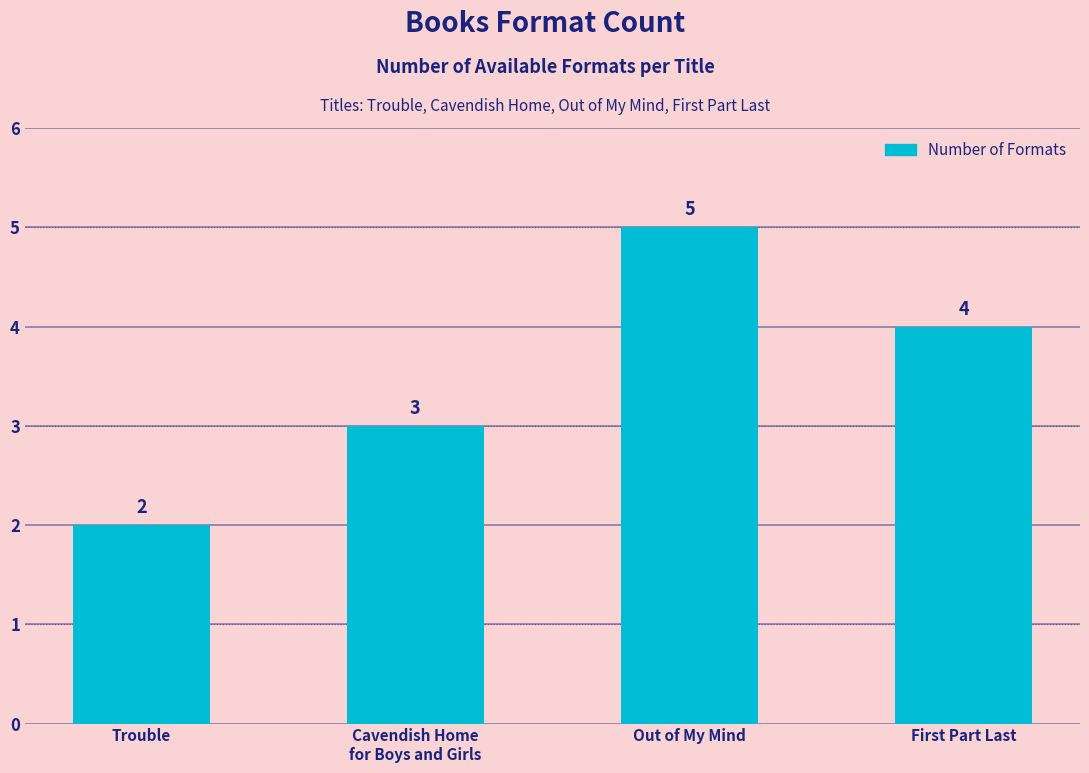

Rank the categories by value from lowest to highest.

Trouble, Cavendish Home
for Boys and Girls, First Part Last, Out of My Mind